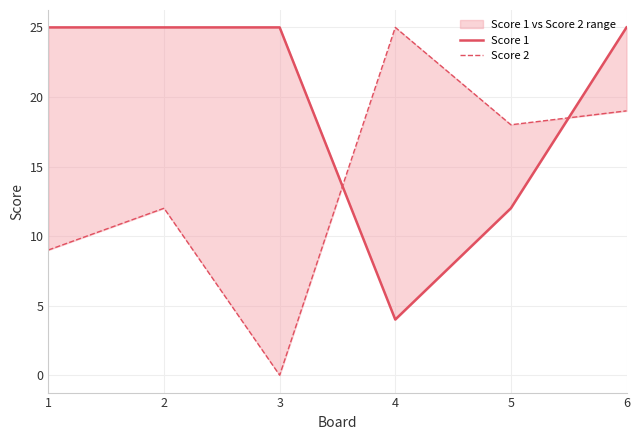

Reading left to right, list all the values displayed in this chart.

Score 1: 25	25	25	4	12	25
Score 2: 9	12	0	25	18	19